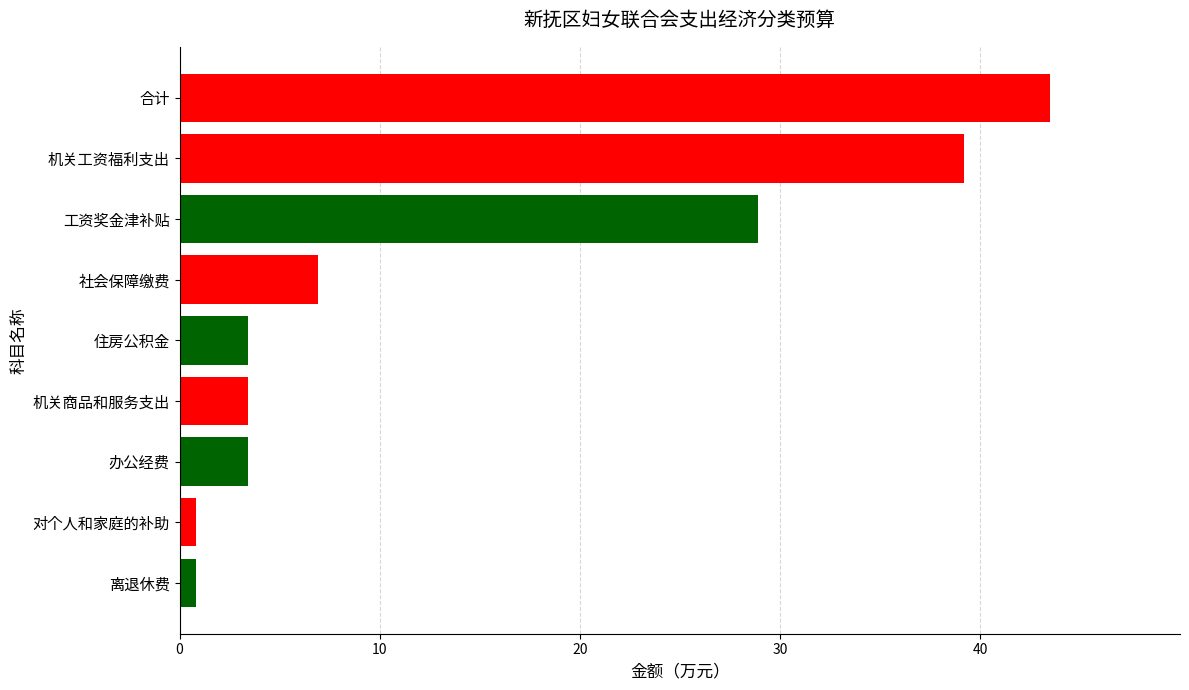

Where is the data nearest to the value 22?

工资奖金津补贴